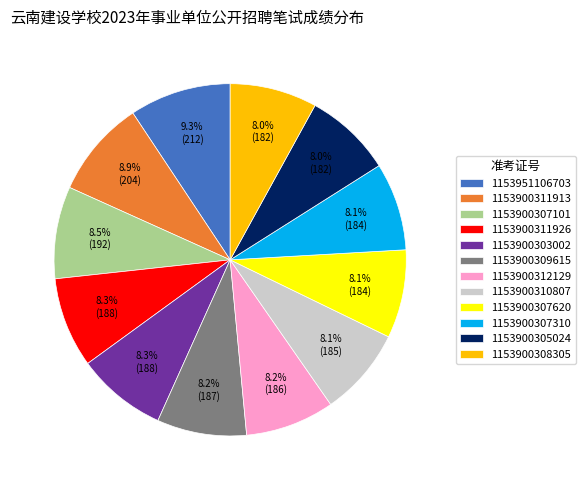

Is the sum of 1153900311926 and 1153900312129 greater than half?

No